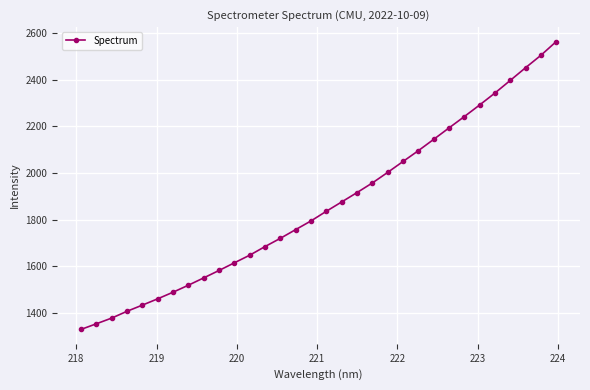

How many data points are above 1836?

16